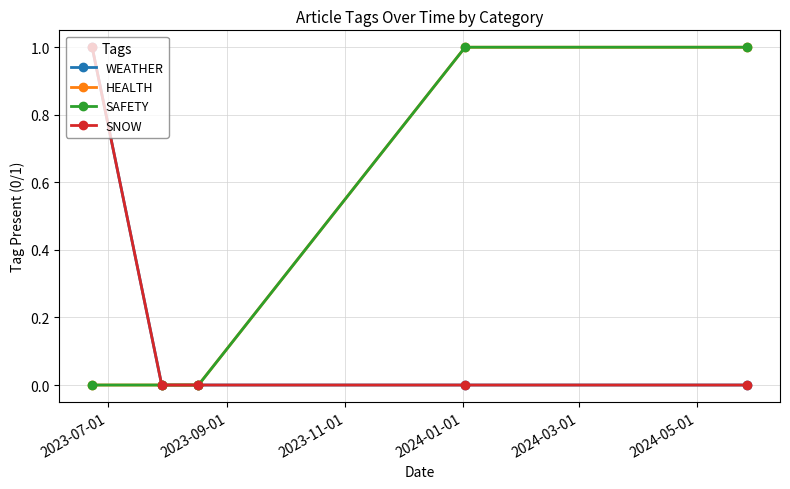

Does the chart have visible grid lines?

Yes